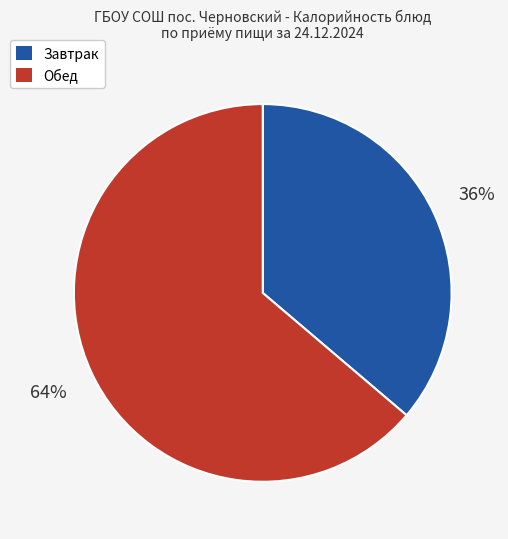

How many segments does this pie chart have?

2